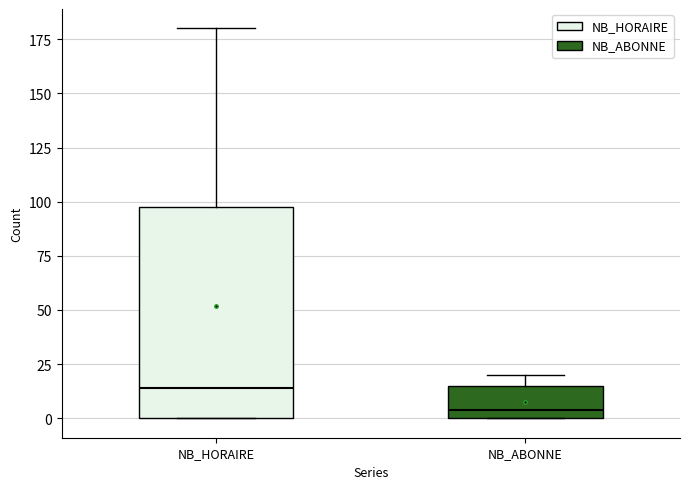

Reading left to right, transcribe this box plot: for each box, give where its median line is, the range the box spans, and where its two whiskers end, as read against the y-axis. The values are not printed on the chart, so give them approximately, as read against the axis.

NB_HORAIRE: median 15, box 0 to 100, whiskers 0 to 180
NB_ABONNE: median 5, box 0 to 15, whiskers 0 to 20